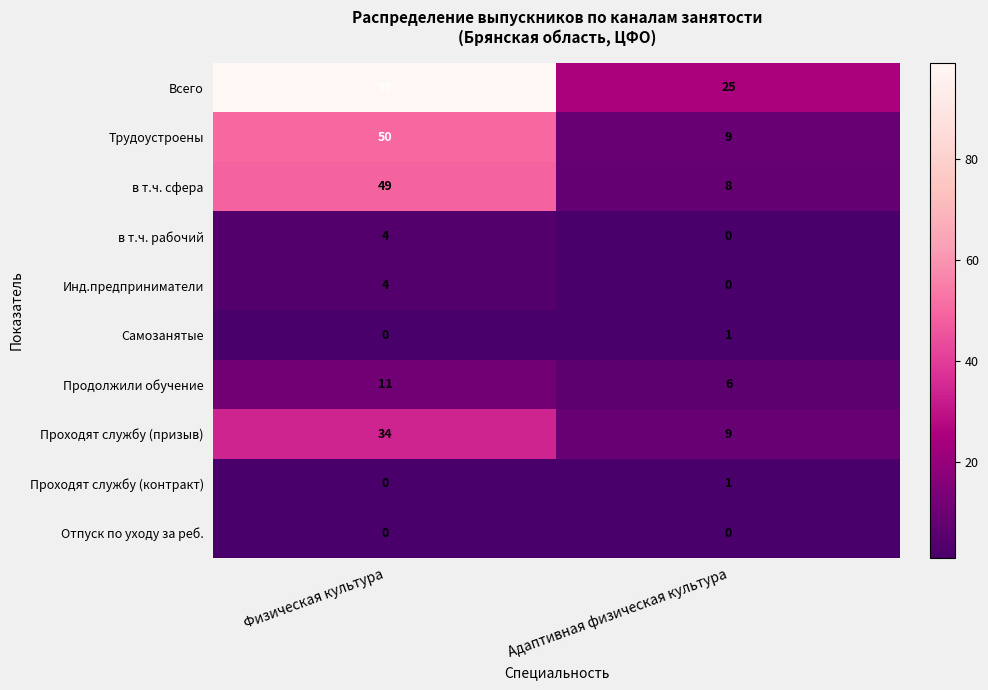

At which category is the sum across all series the highest?

Физическая культура